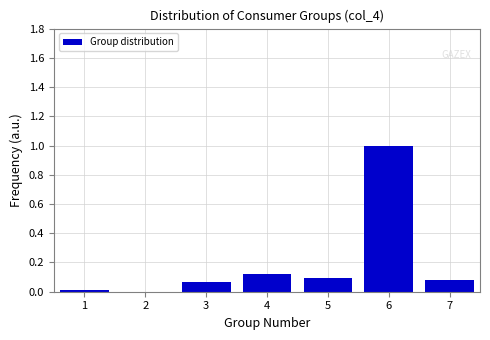

How tall is the bar that spans 4.5 to 5.5 on the x-axis? The values are not printed on the chart, so give them approximately, as read against the axis.

0.10